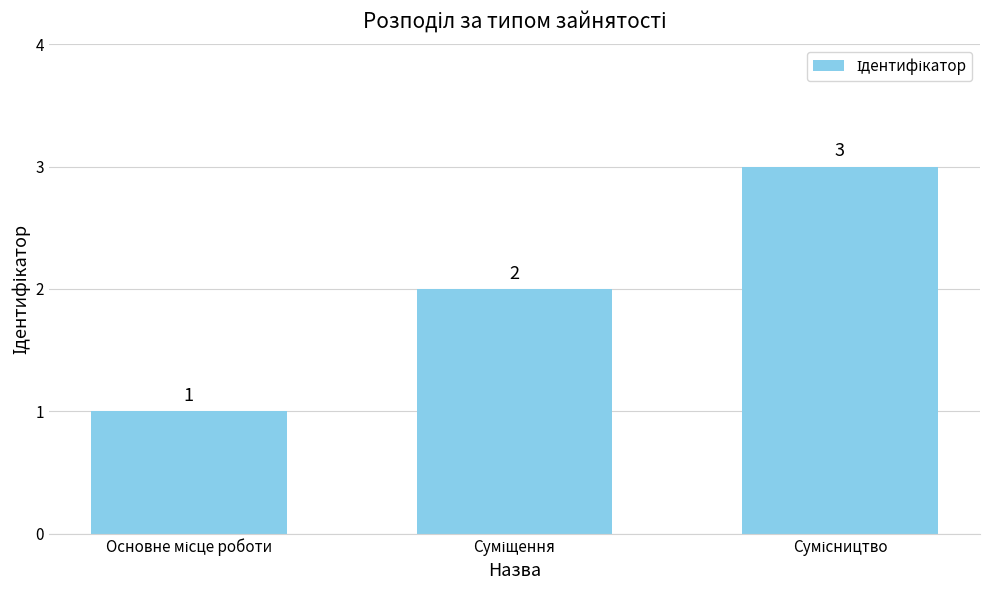

What is the sum of all values?

6